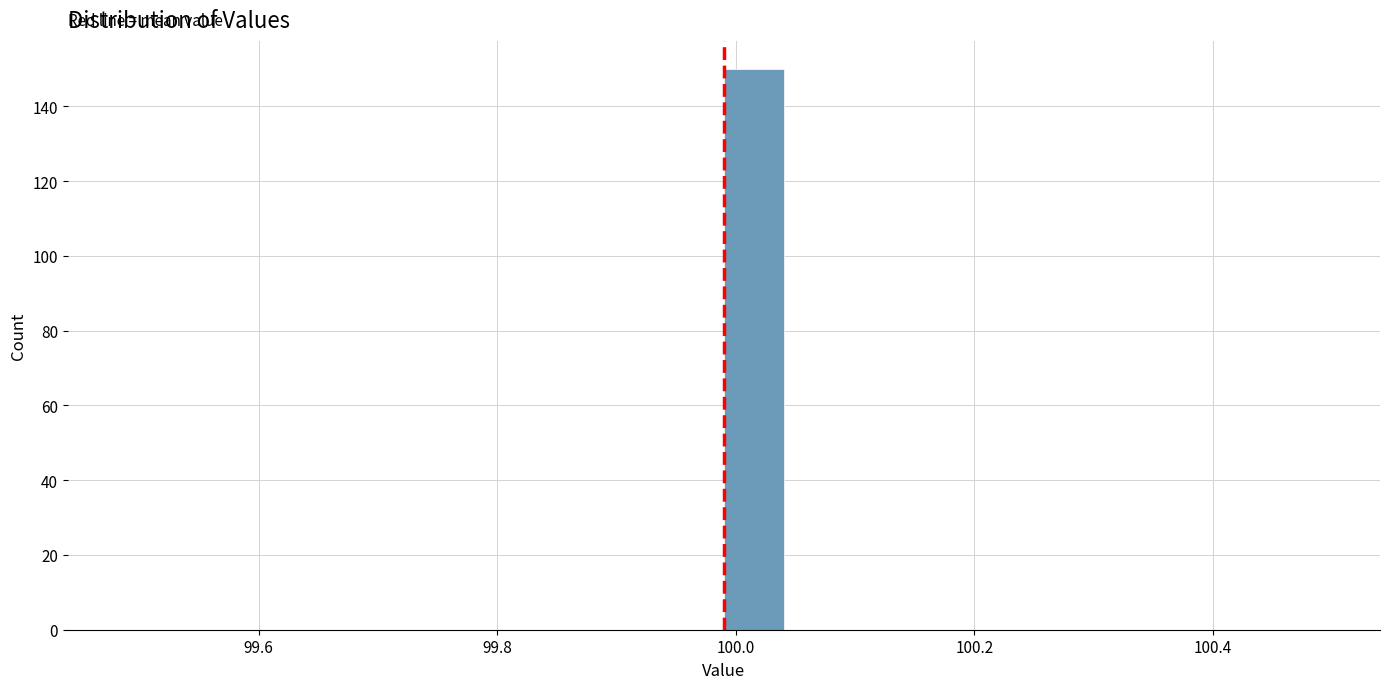

Around what value on the x-axis is the tallest bar? Give the approximate position of its centre, as read against the axis.

100.02